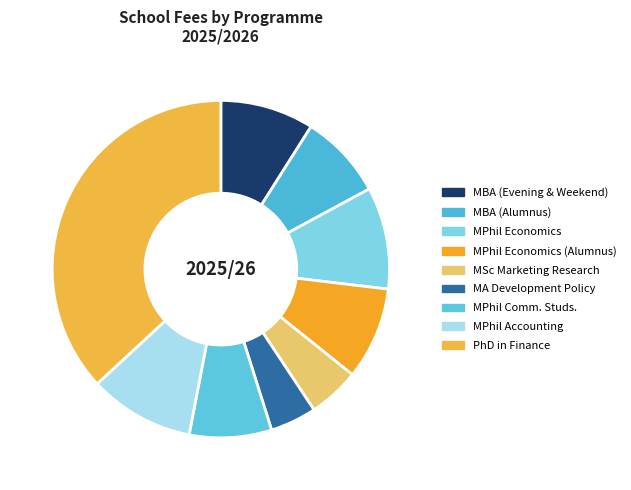

Which has a higher value, MPhil Economics (Alumnus) or MPhil Economics?

MPhil Economics